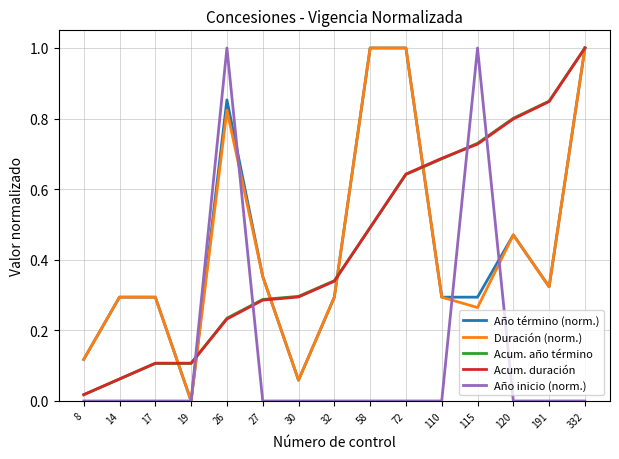

Does the chart display data point markers on the line(s)?

No